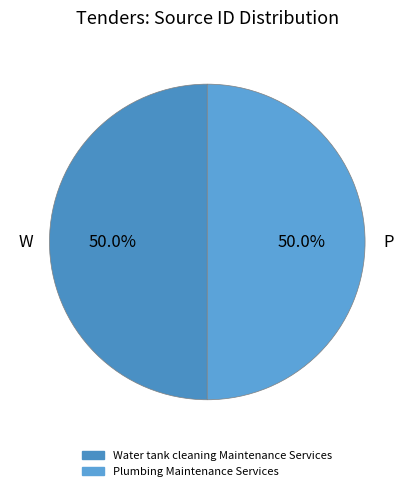

Approximately how many times larger is the value at Water tank cleaning Maintenance Services compared to Plumbing Maintenance Services?

1.0